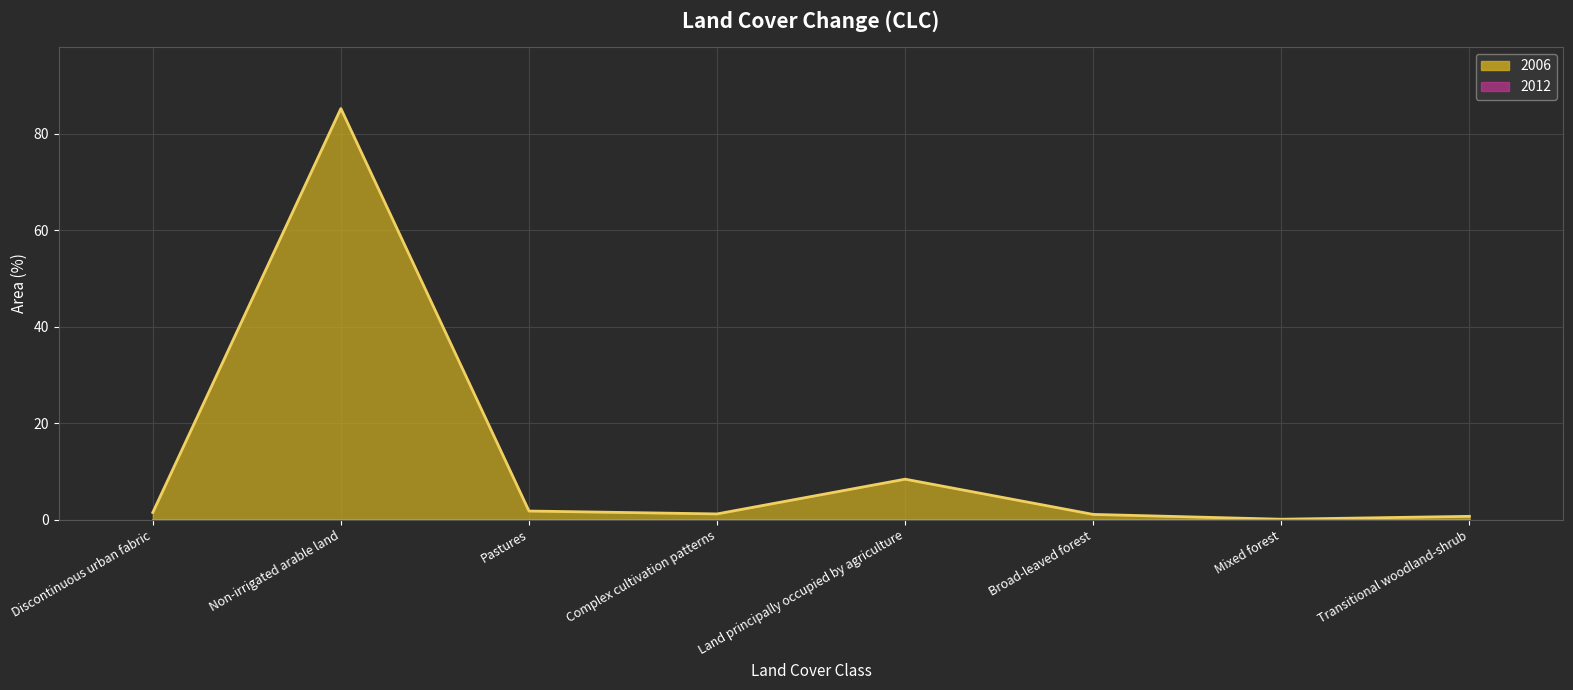

Is the value of 2012 line at Land principally occupied by agriculture greater than the value of 2006 line at Broad-leaved forest?

No